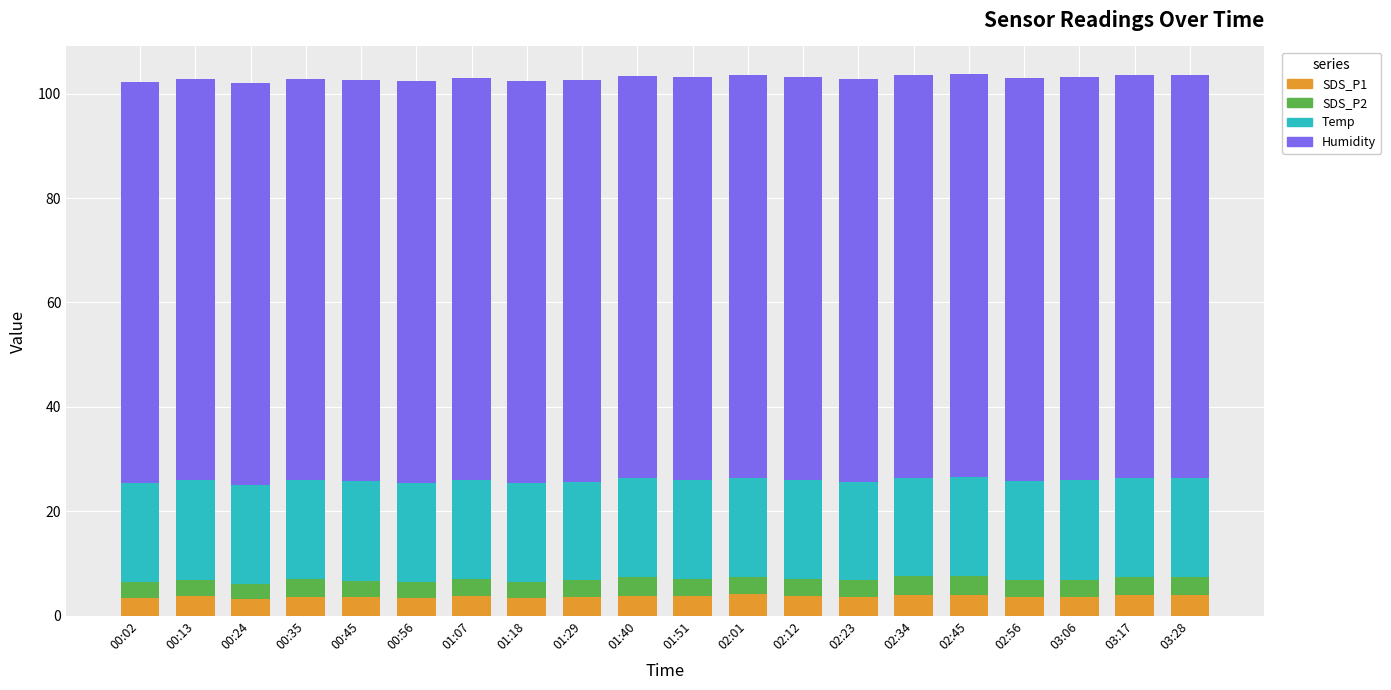

Does the chart contain stacked bars?

Yes